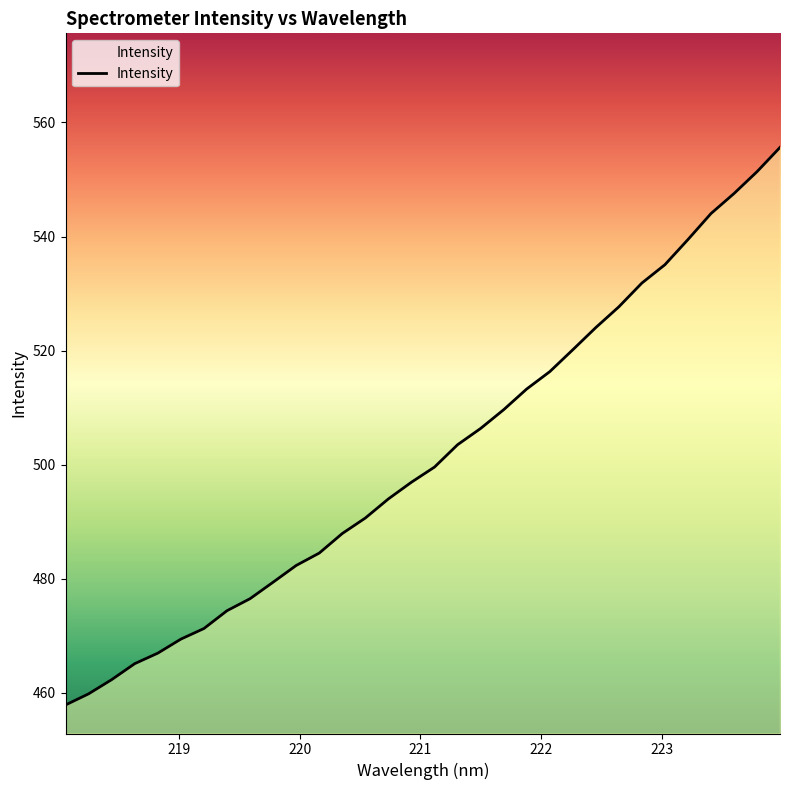

What is the smallest value displayed?

457.9